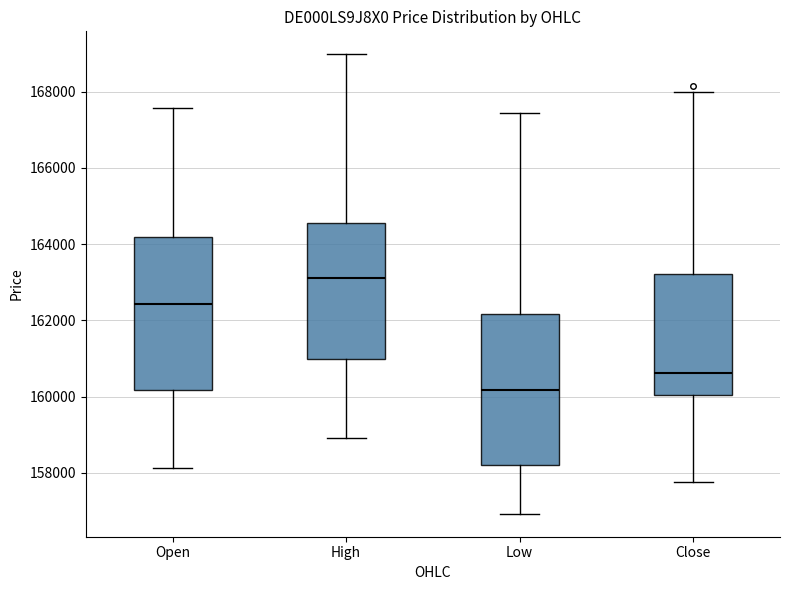

Reading left to right, read every box against the y-axis: the position of its median line, the range the box covers, and the ends of its whiskers. The values are not printed on the chart, so give them approximately, as read against the axis.

Open: median 162400, box 160200 to 164200, whiskers 158200 to 167600
High: median 163200, box 161000 to 164600, whiskers 159000 to 169000
Low: median 160200, box 158200 to 162200, whiskers 157000 to 167400
Close: median 160600, box 160000 to 163200, whiskers 157800 to 168000